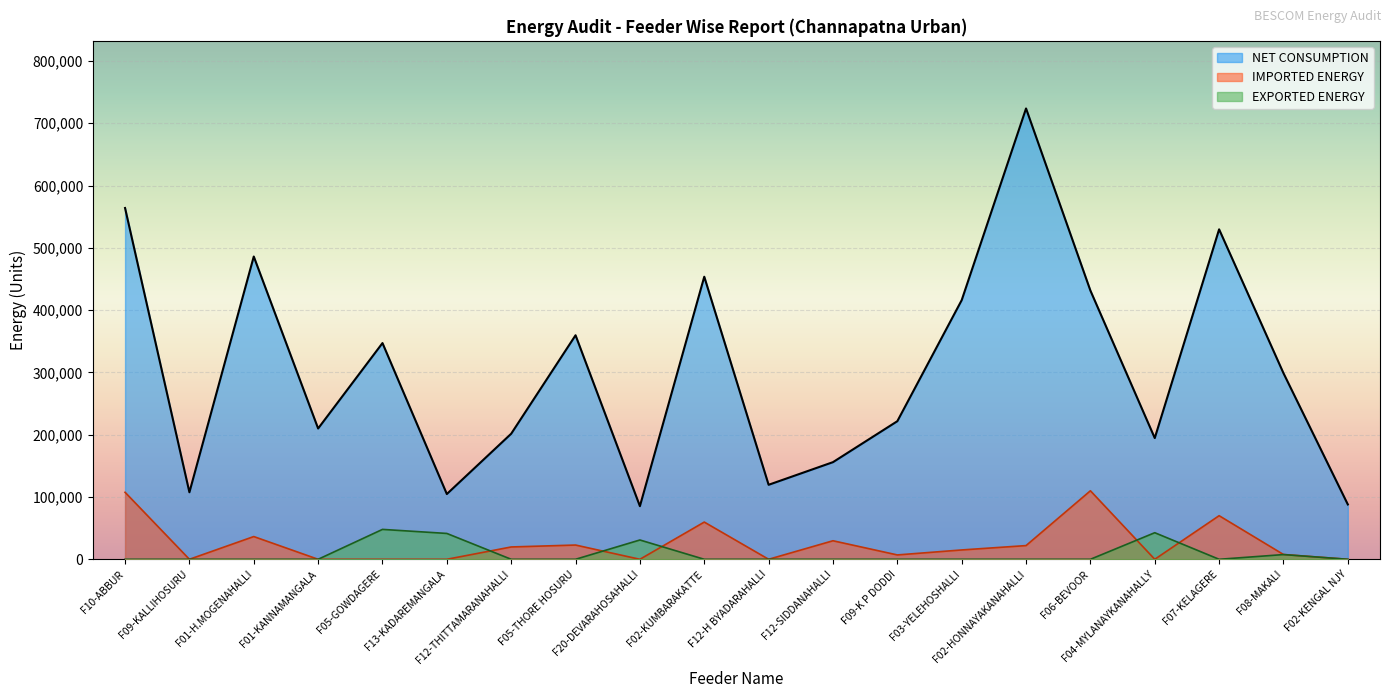

At how many categories does at least one series exceed 141139?

15